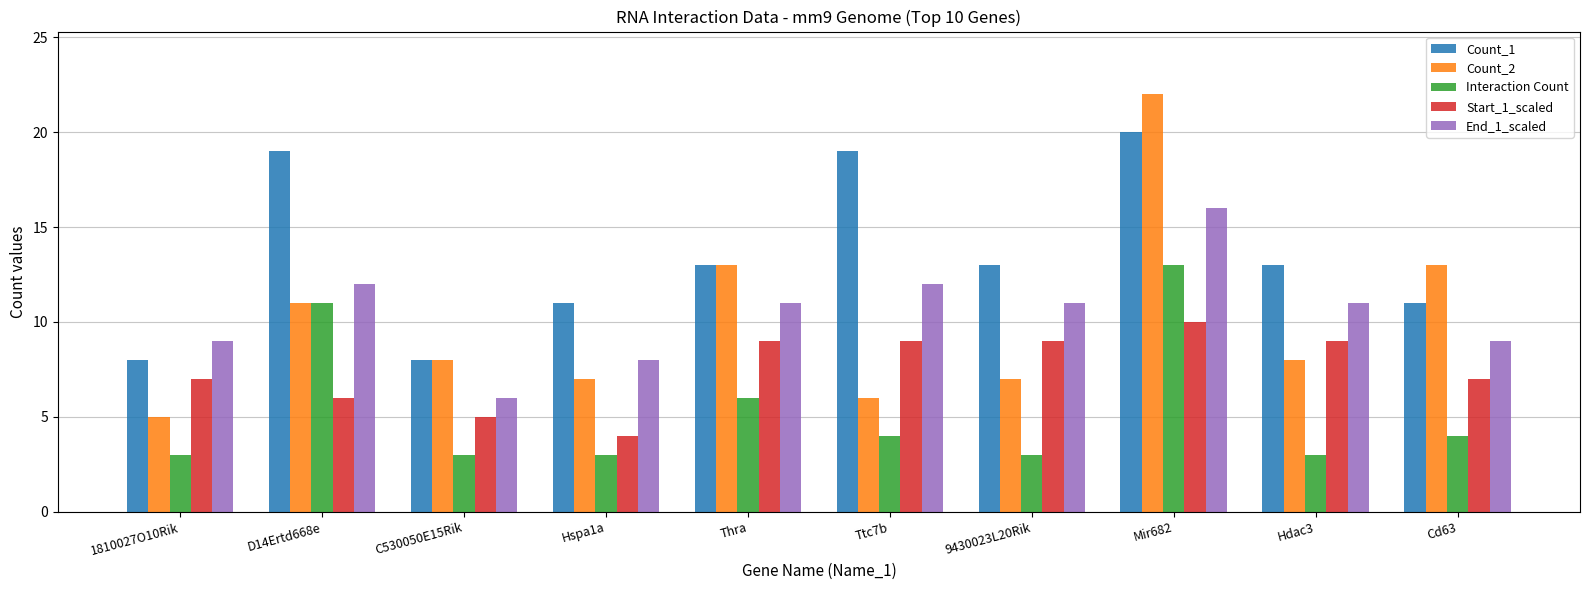

How many bars are there in total?

50